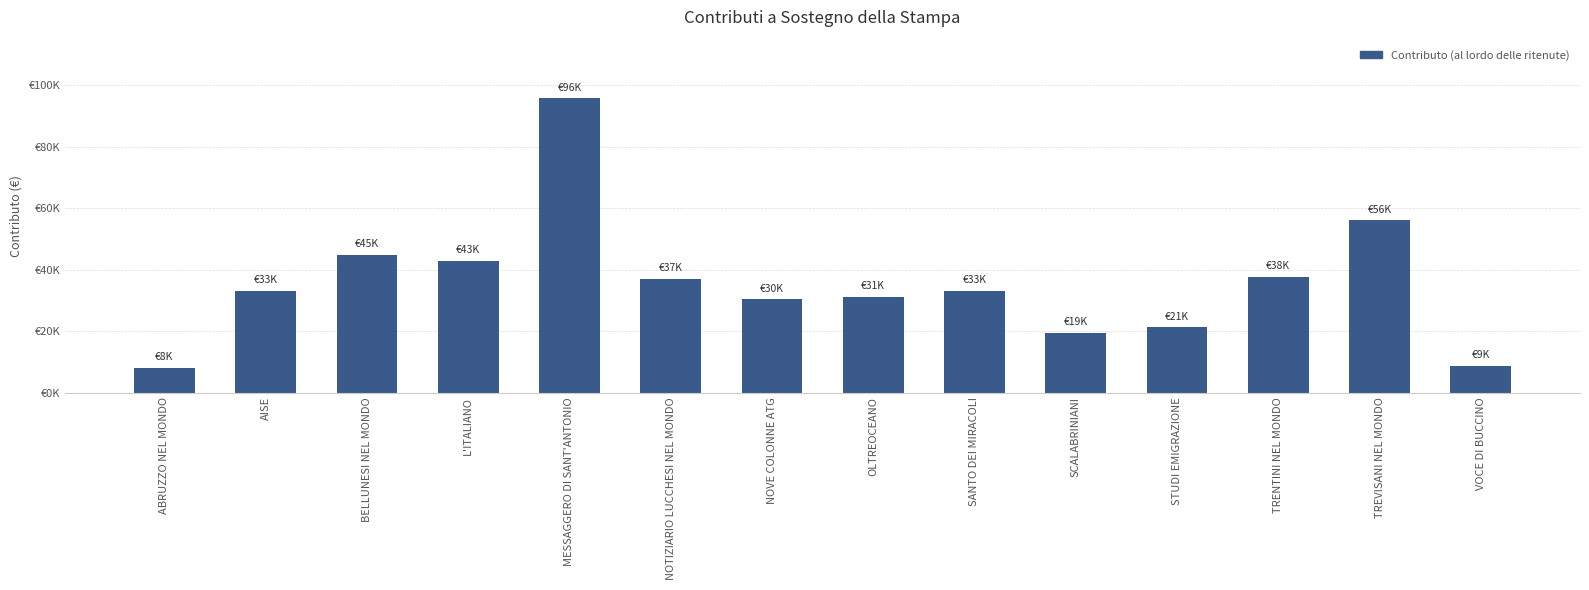

Approximately how many times larger is the value at OLTREOCEANO compared to NOVE COLONNE ATG?

1.0